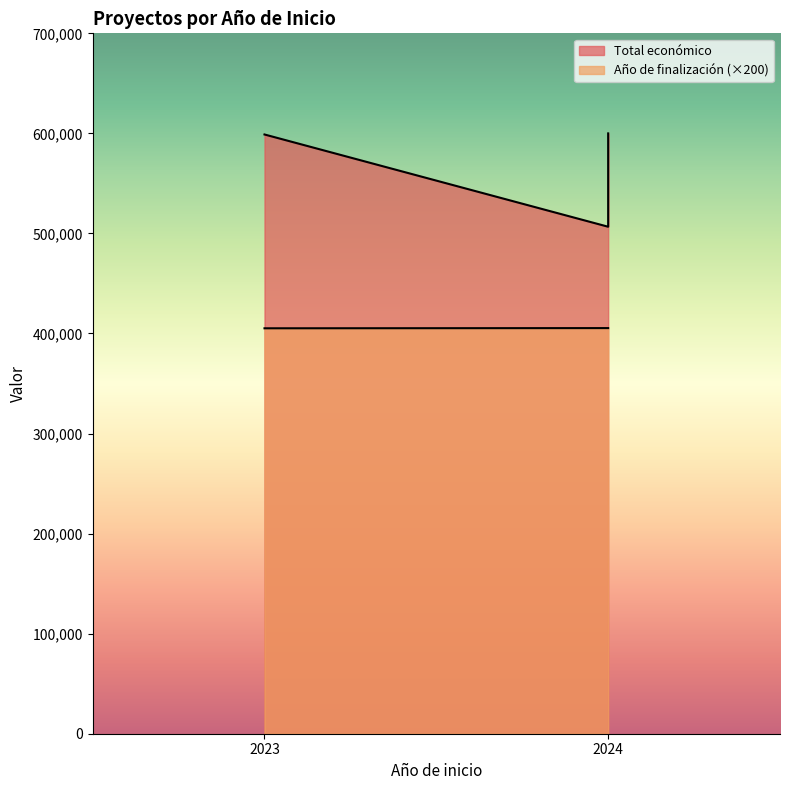

What is the smallest value displayed?

405200